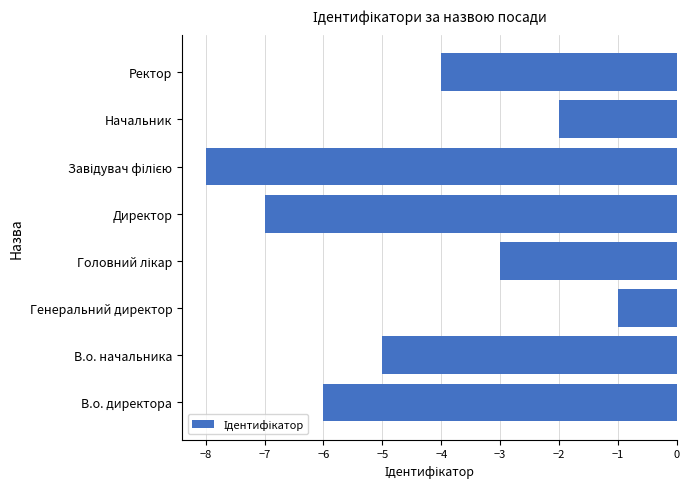

True or false: the data shows -1 at Ректор.

False